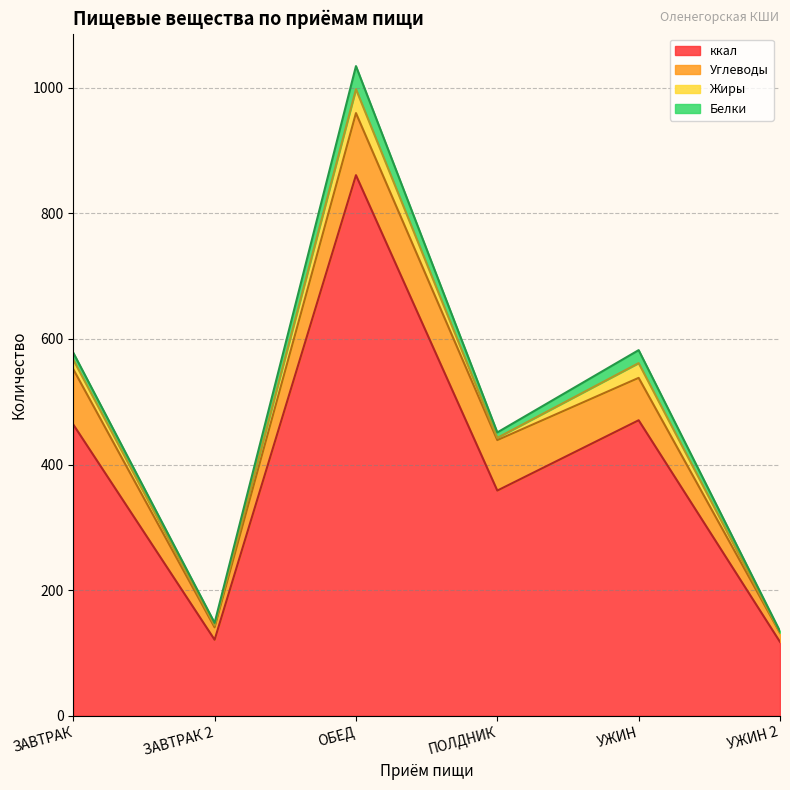

What is the maximum value for Углеводы?

98.9